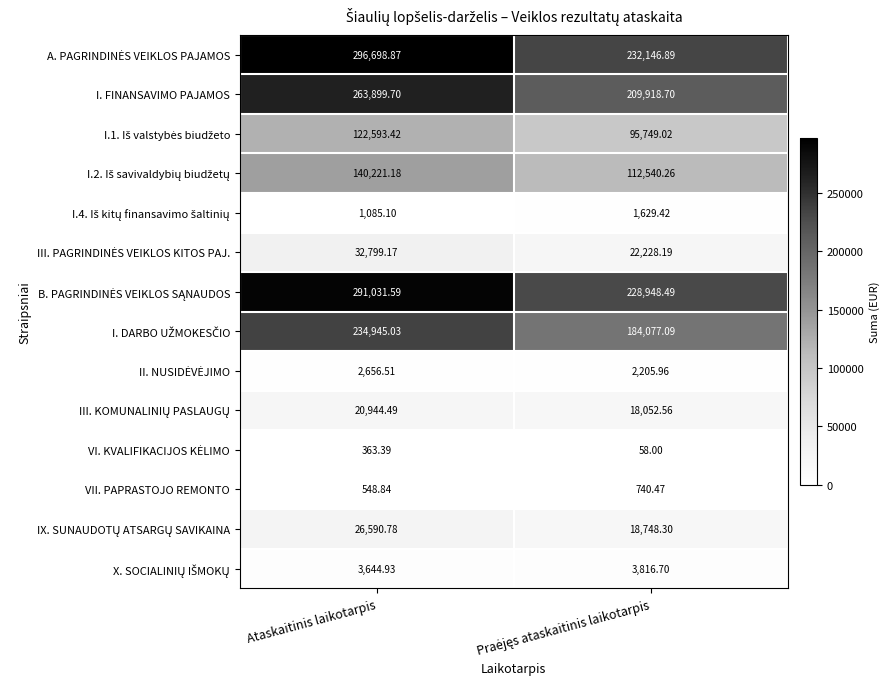

At which category is the sum across all series the highest?

Ataskaitinis laikotarpis